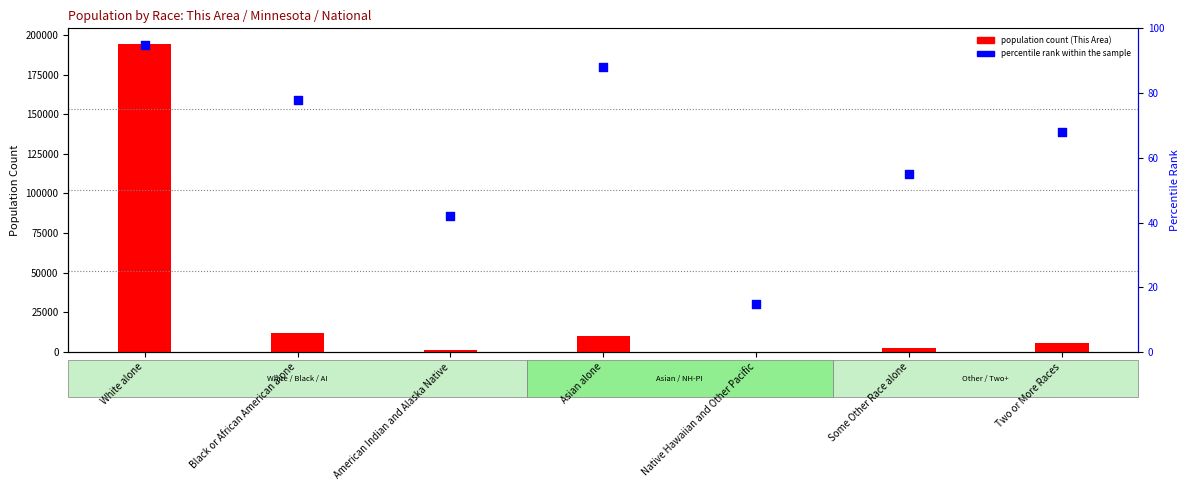

Which series contains the lowest Y value?

percentile rank within the sample